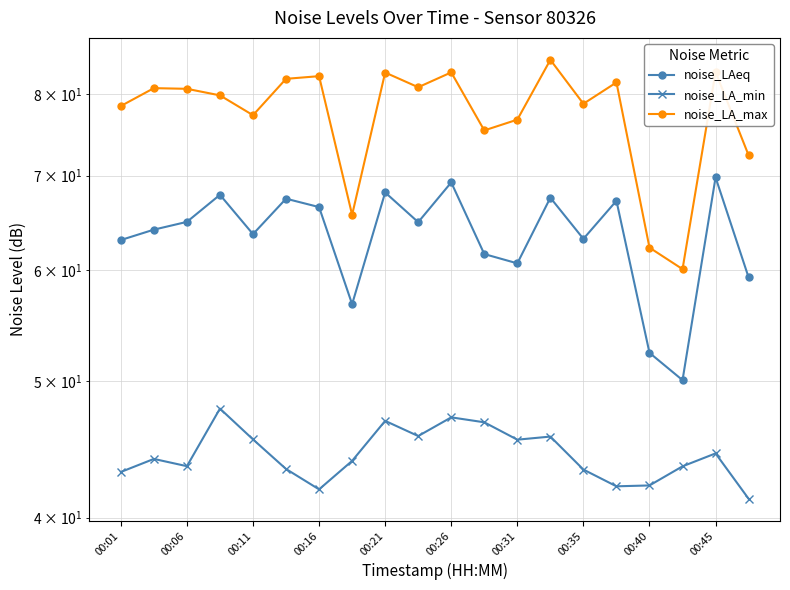

At how many categories does at least one series exceed 83?

1